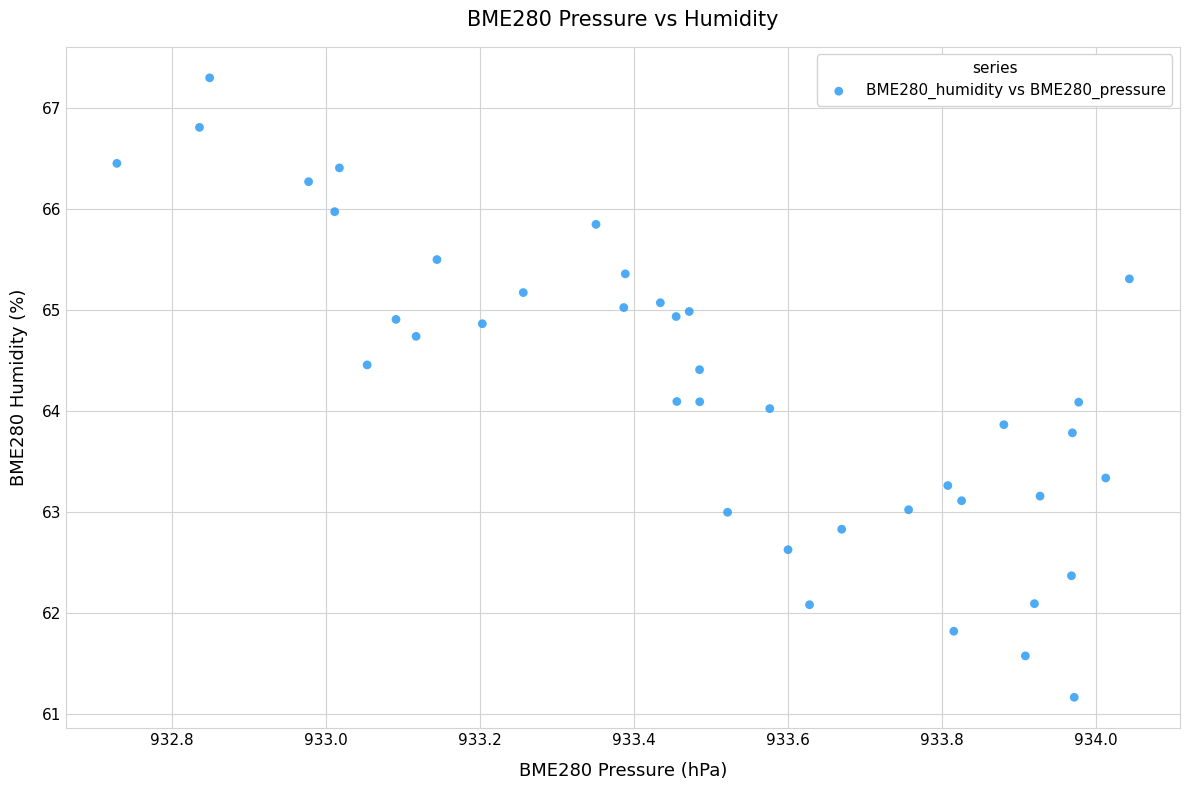

What is the range of X values (max minus min)?

1.3